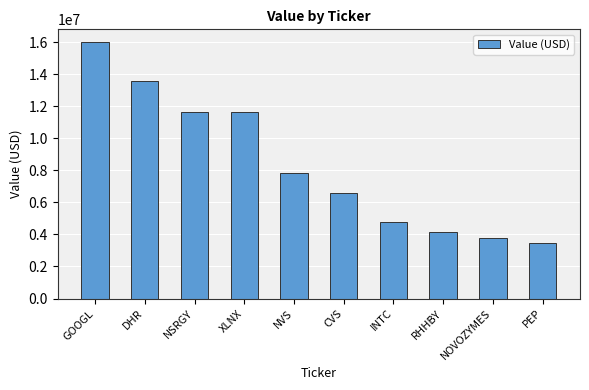

The value at NSRGY is 5135620. True or false?

False